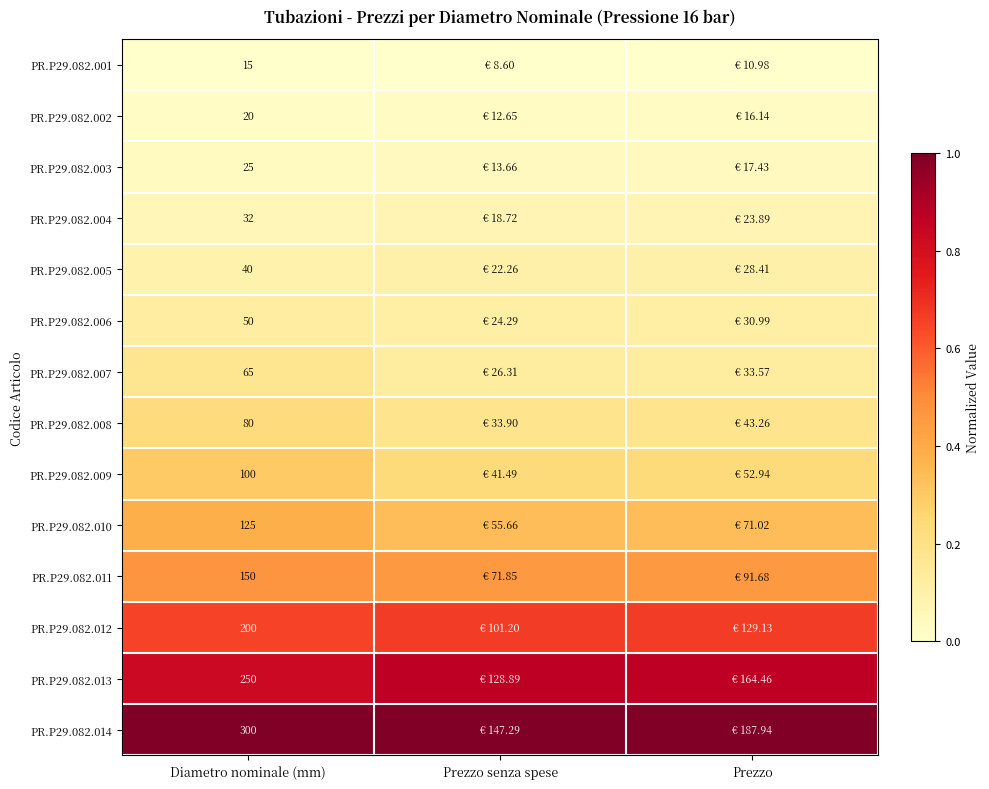

How many PR.P29.082.002 values are between 0 and 1?

3